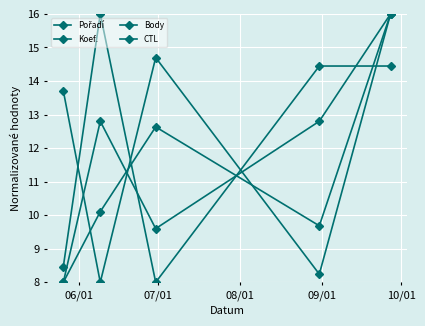

At which label is CTL closest to 12?

06/01